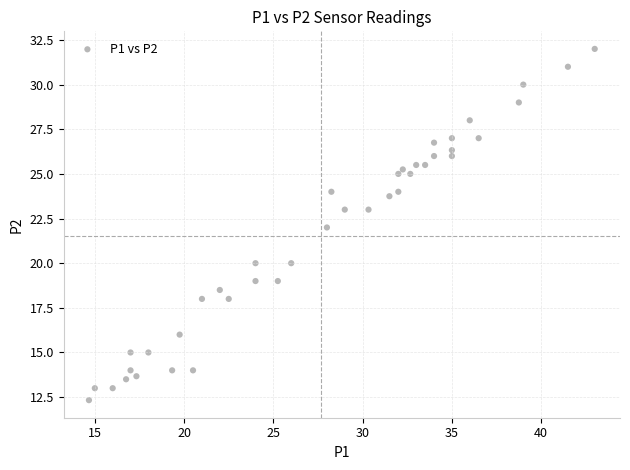

What is the range of X values (max minus min)?

28.3